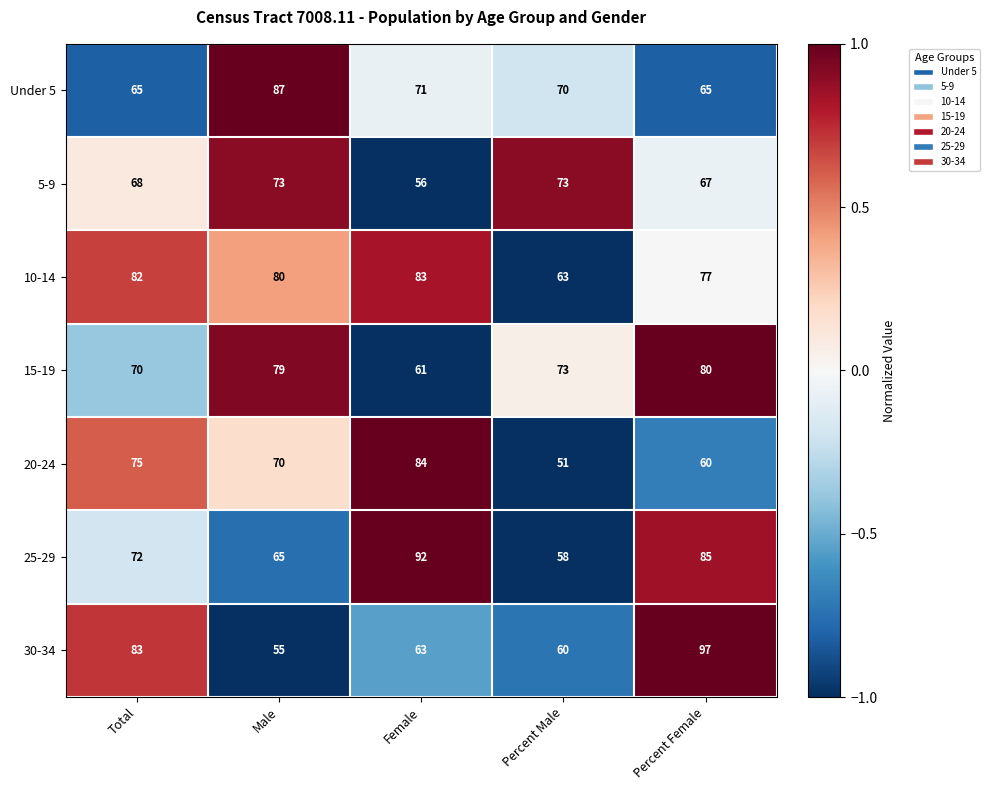

The 30-34 series shows 78 at Male. True or false?

False